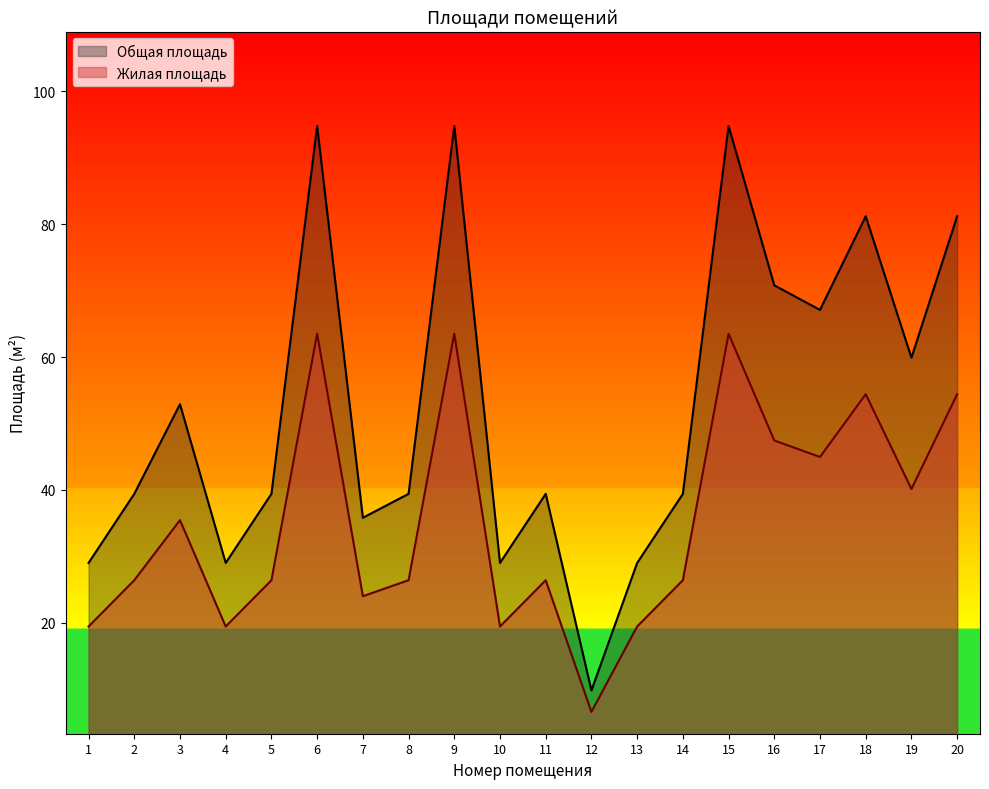

Is the value of Жилая площадь at 14 greater than the value of Общая площадь at 6?

No